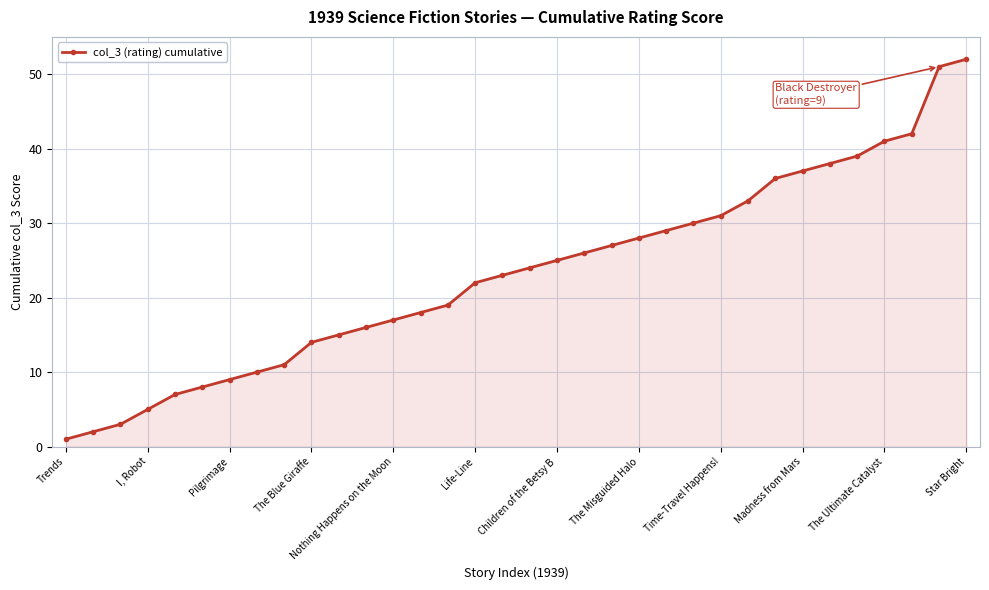

How many lines are shown in the chart?

1